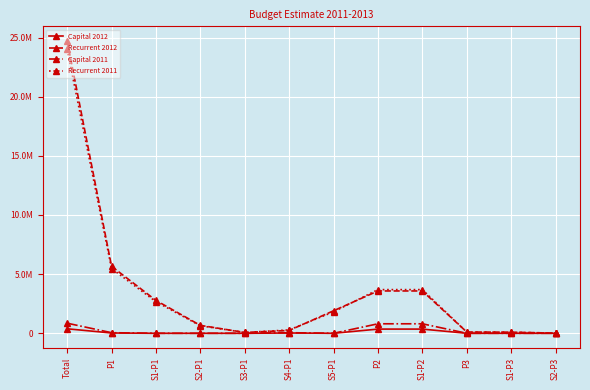

Does the chart have visible grid lines?

Yes